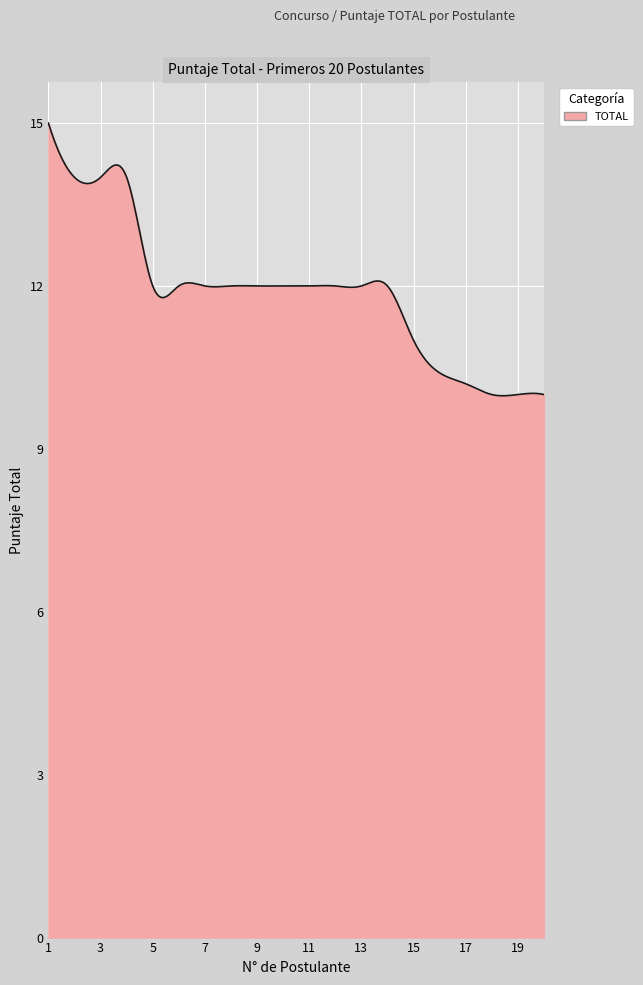

What is the minimum value shown in the chart?

10.0